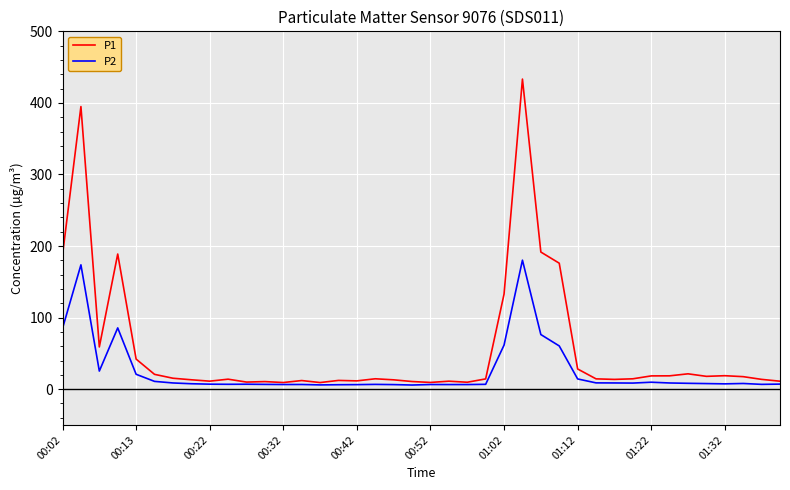

List the series in order of their peak value, lowest first.

P2, P1